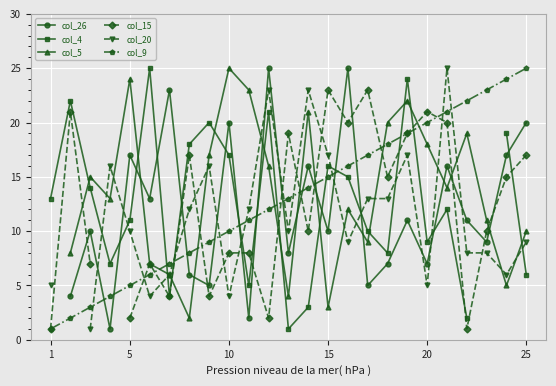

True or false: col_9 has more than 2 points higher than both neighbors.

False